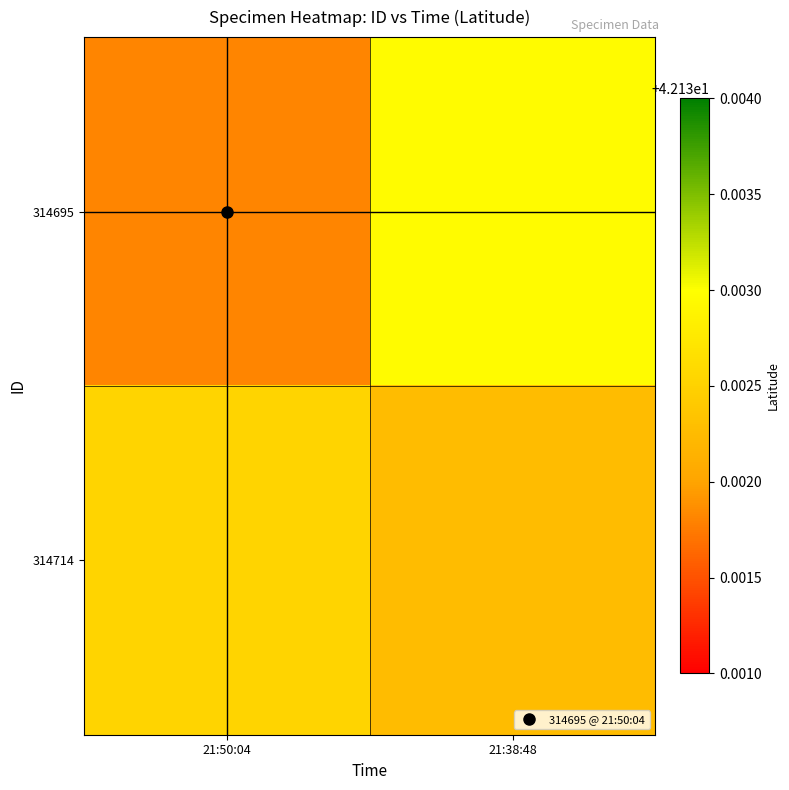

Which series has the largest total across all categories?

314714